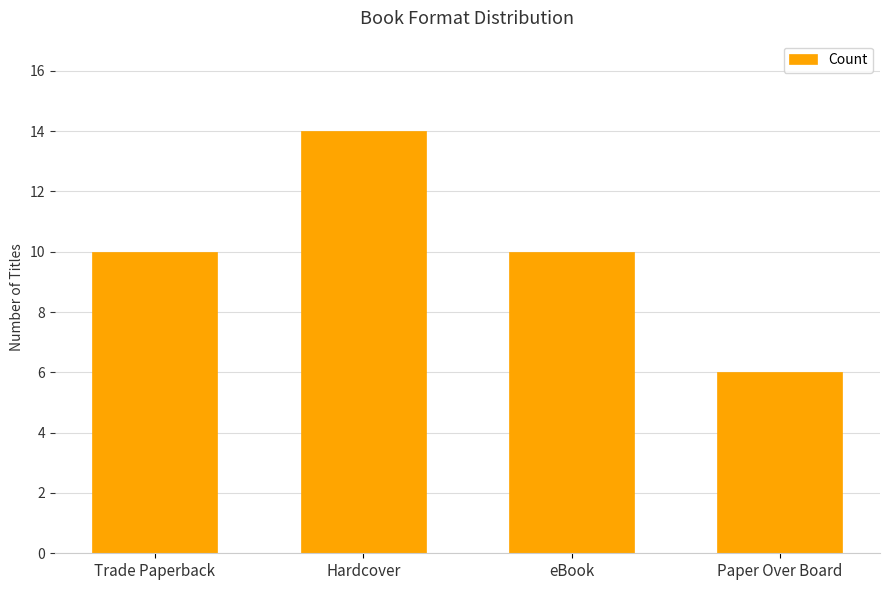

What is the change in value from Hardcover to eBook?

-4